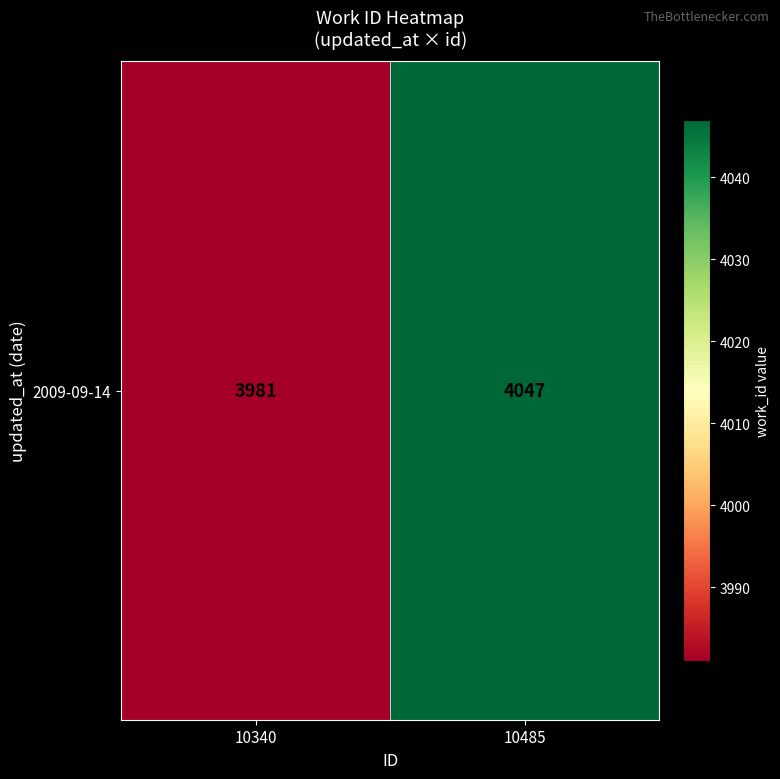

What is the difference between the values at 10340 and 10485?

66